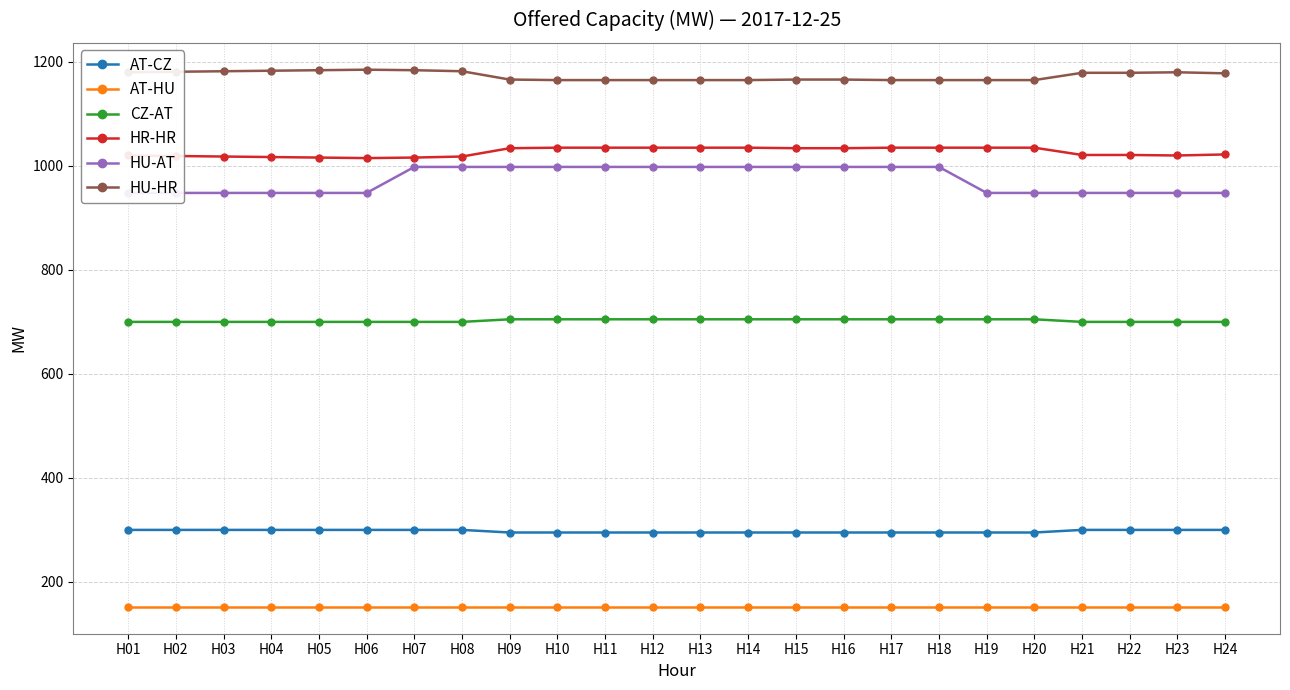

What is the difference between the maximum and minimum values in the HR-HR series?

20